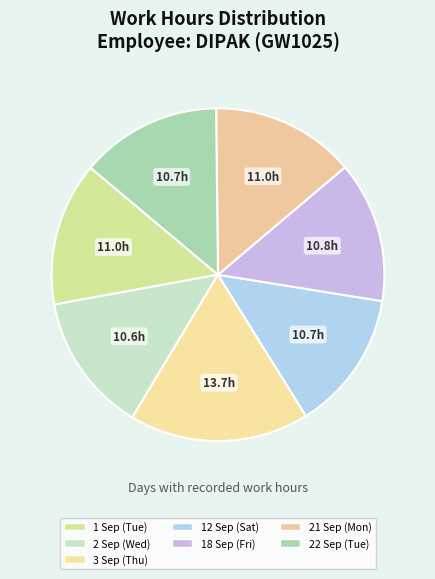

Is it true that 1 Sep (Tue) is 1% of the pie?

False